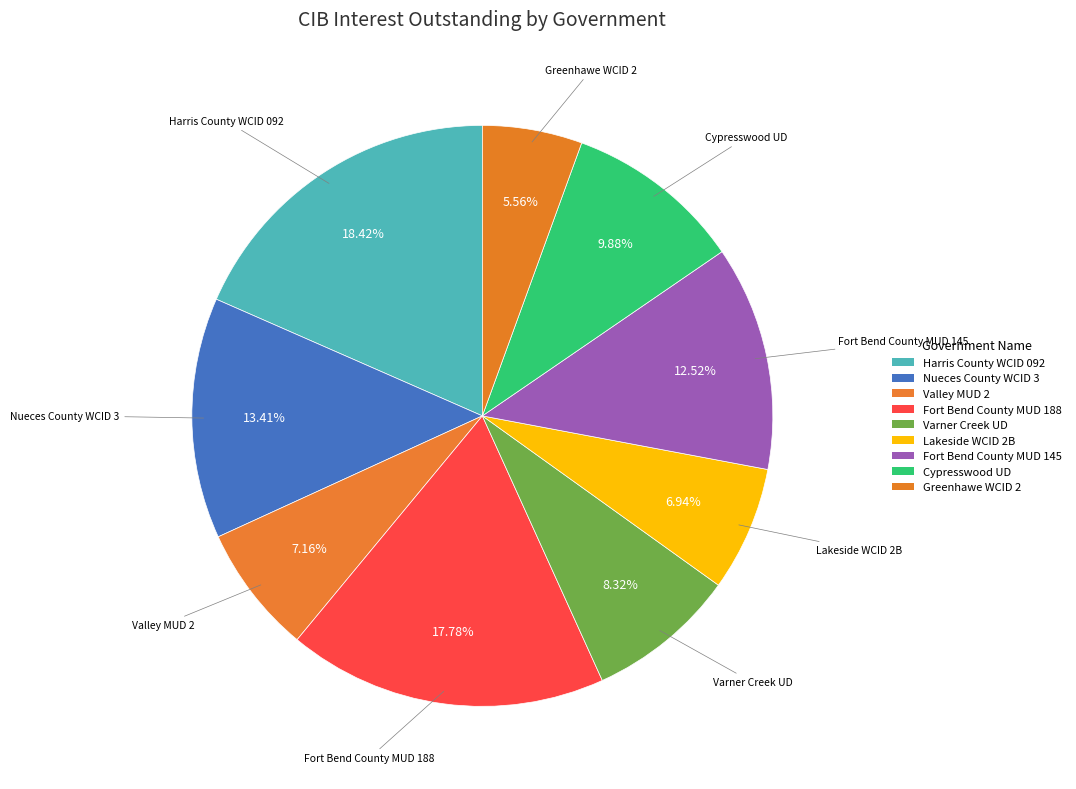

Count the number of slices in the pie.

9